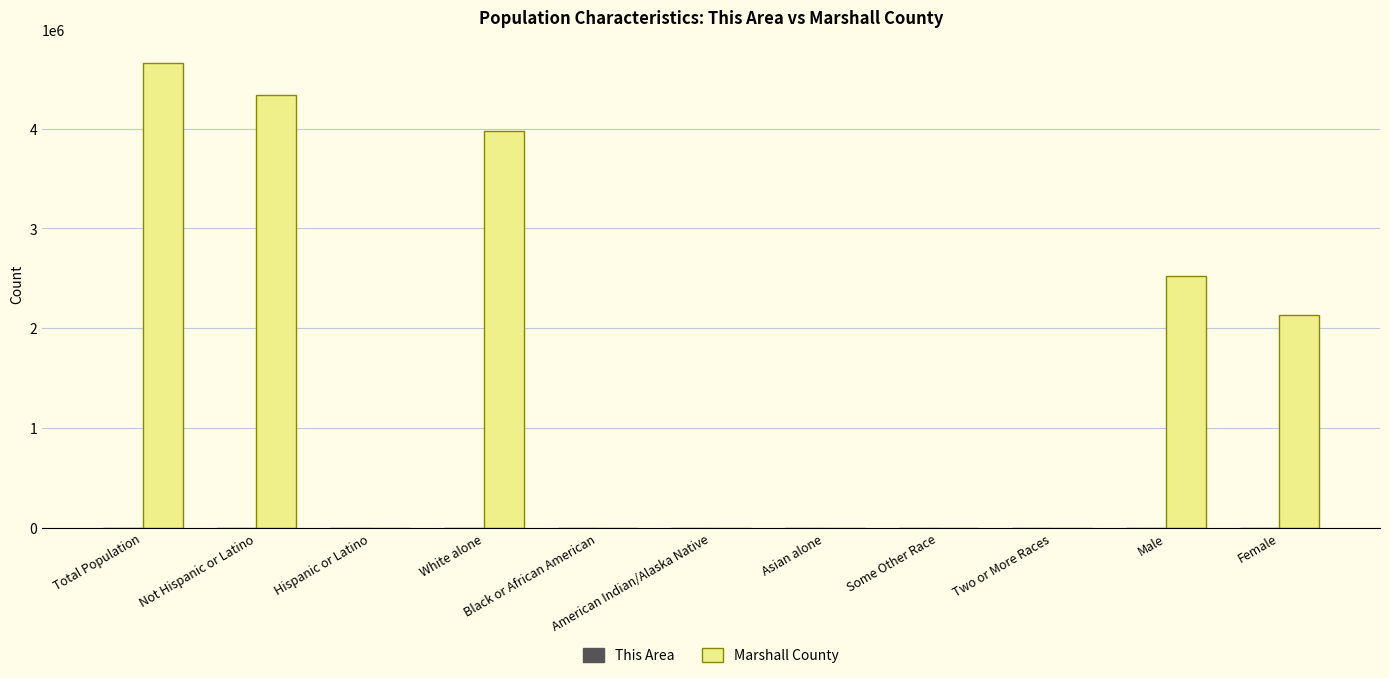

What is the greatest value displayed?

4656814